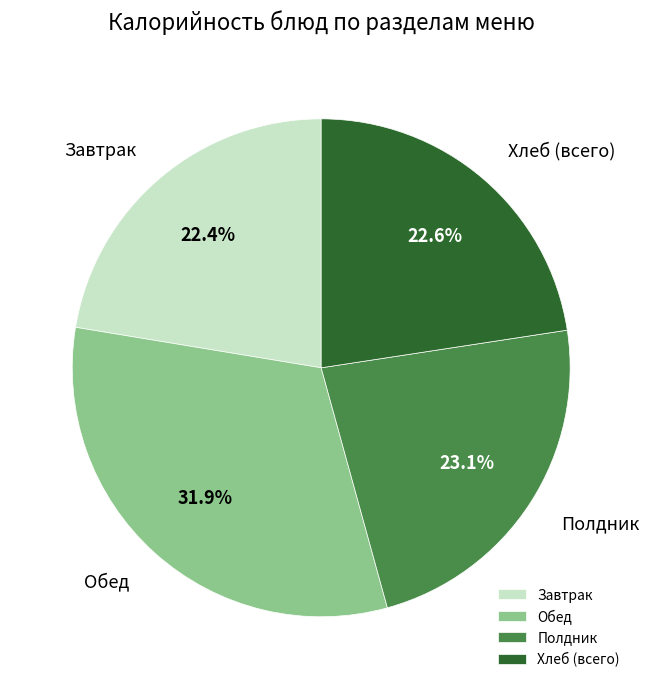

What is the ratio of the value at Полдник to the value at Обед?

0.7